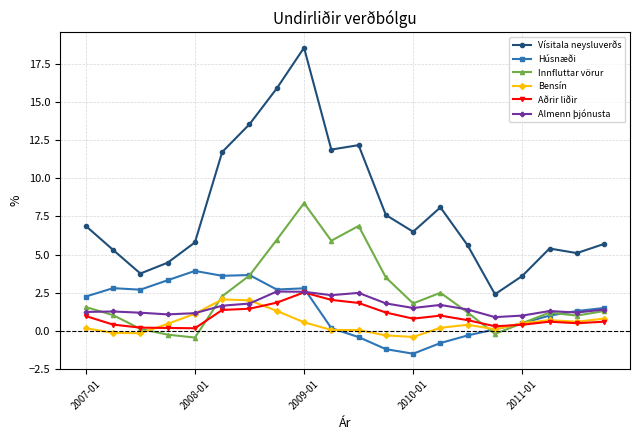

What is the smallest value displayed?

-1.5